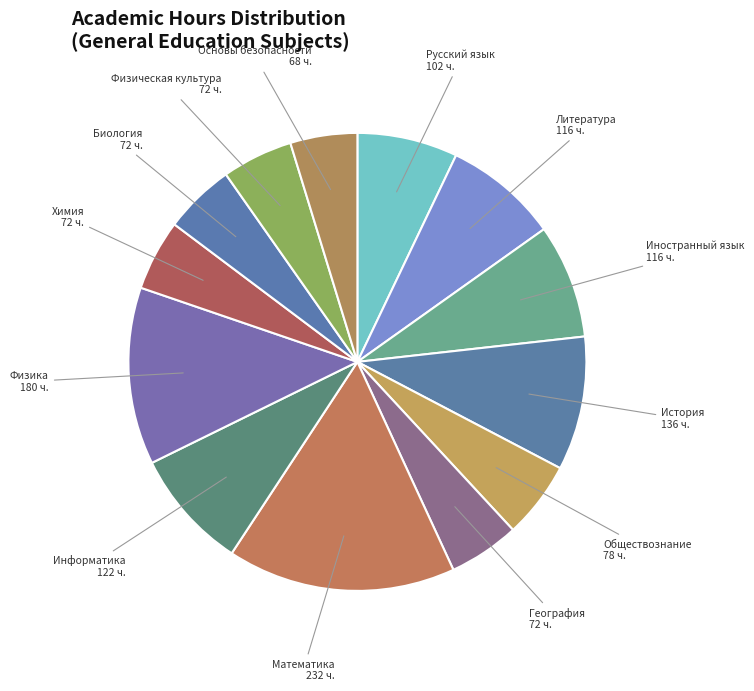

The Физика slice represents 13% of the pie. True or false?

True